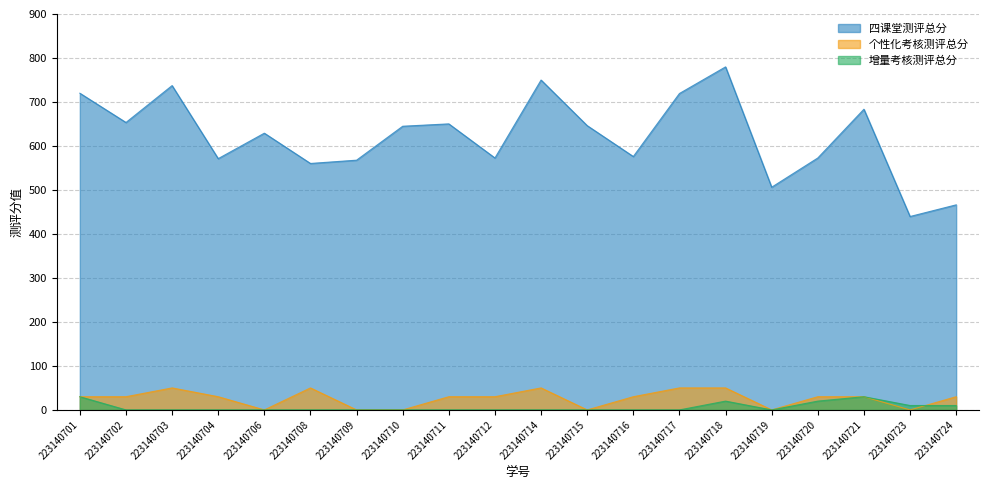

How many intersections are there between 增量考核测评总分 and 个性化考核测评总分?

1